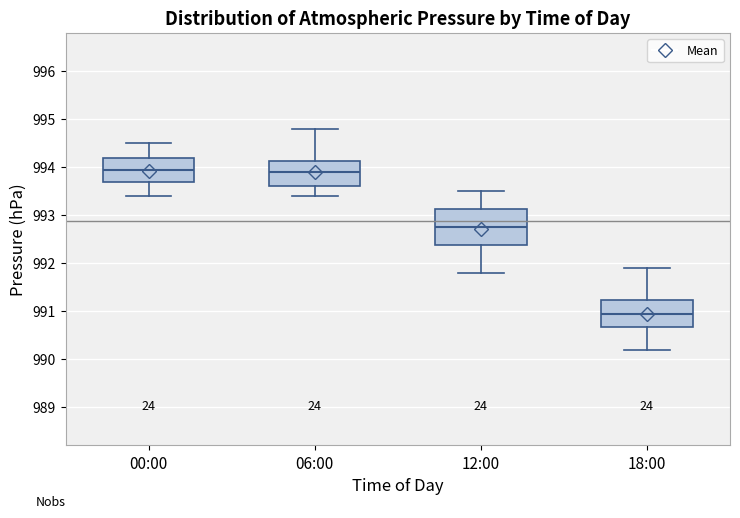

Reading left to right, read every box against the y-axis: the position of its median line, the range the box covers, and the ends of its whiskers. The values are not printed on the chart, so give them approximately, as read against the axis.

00:00: median 994.0, box 993.7 to 994.2, whiskers 993.4 to 994.5
06:00: median 993.9, box 993.6 to 994.1, whiskers 993.4 to 994.8
12:00: median 992.8, box 992.4 to 993.1, whiskers 991.8 to 993.5
18:00: median 991.0, box 990.7 to 991.2, whiskers 990.2 to 991.9